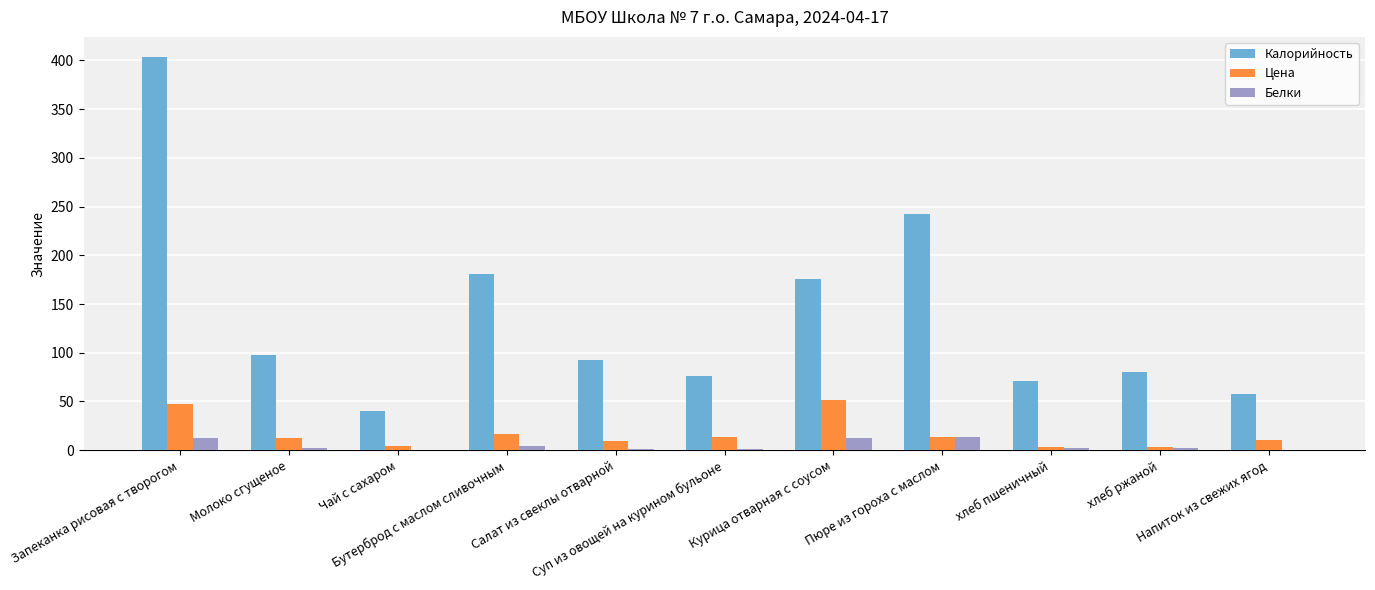

Which category has the highest value across all series?

Запеканка рисовая с творогом